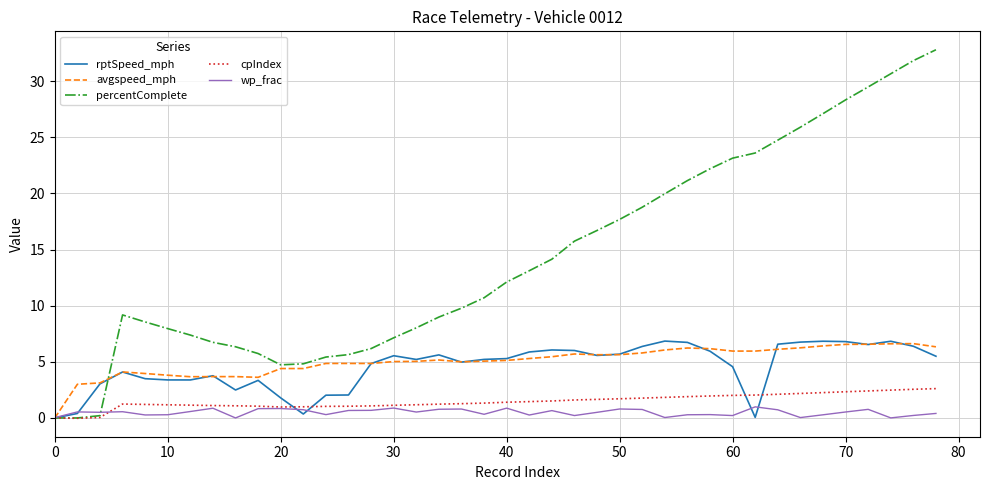

How many series are shown in this chart?

5